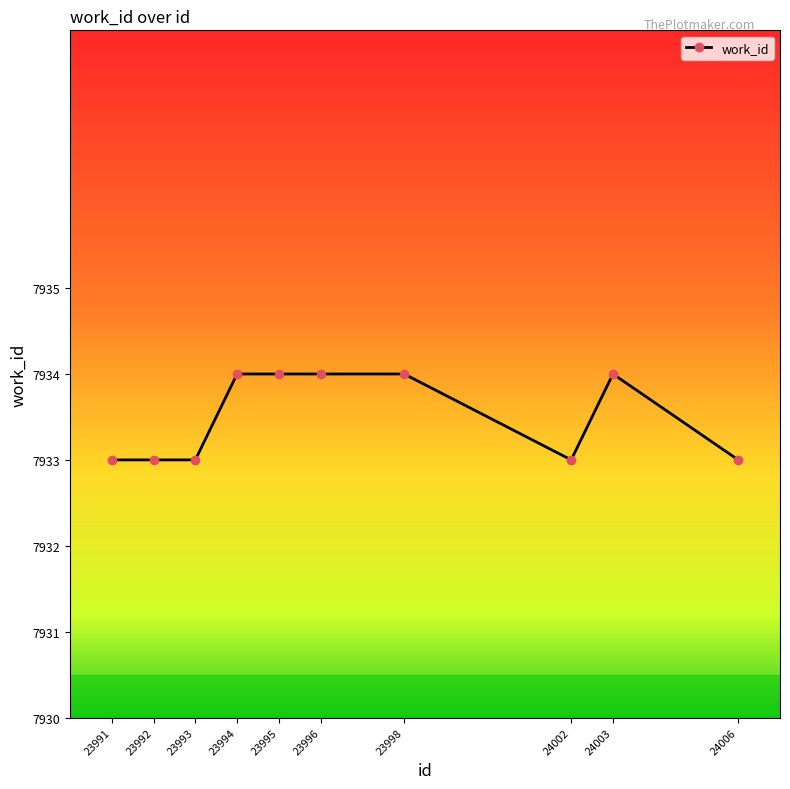

Is this an area chart (filled region under the line)?

No